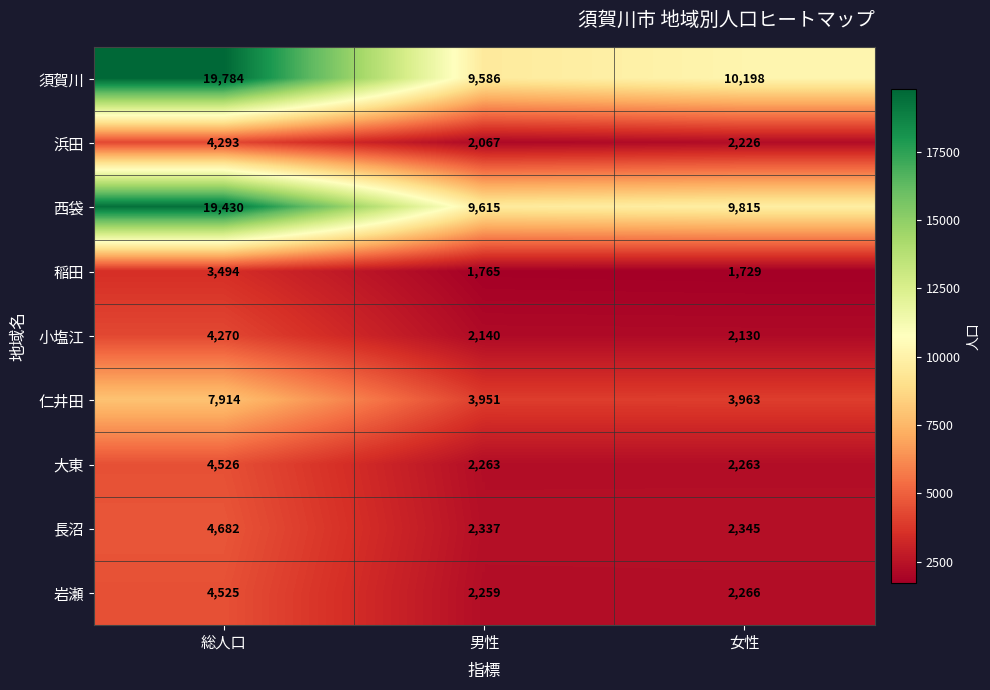

Which series changed the most between 総人口 and 女性?

西袋